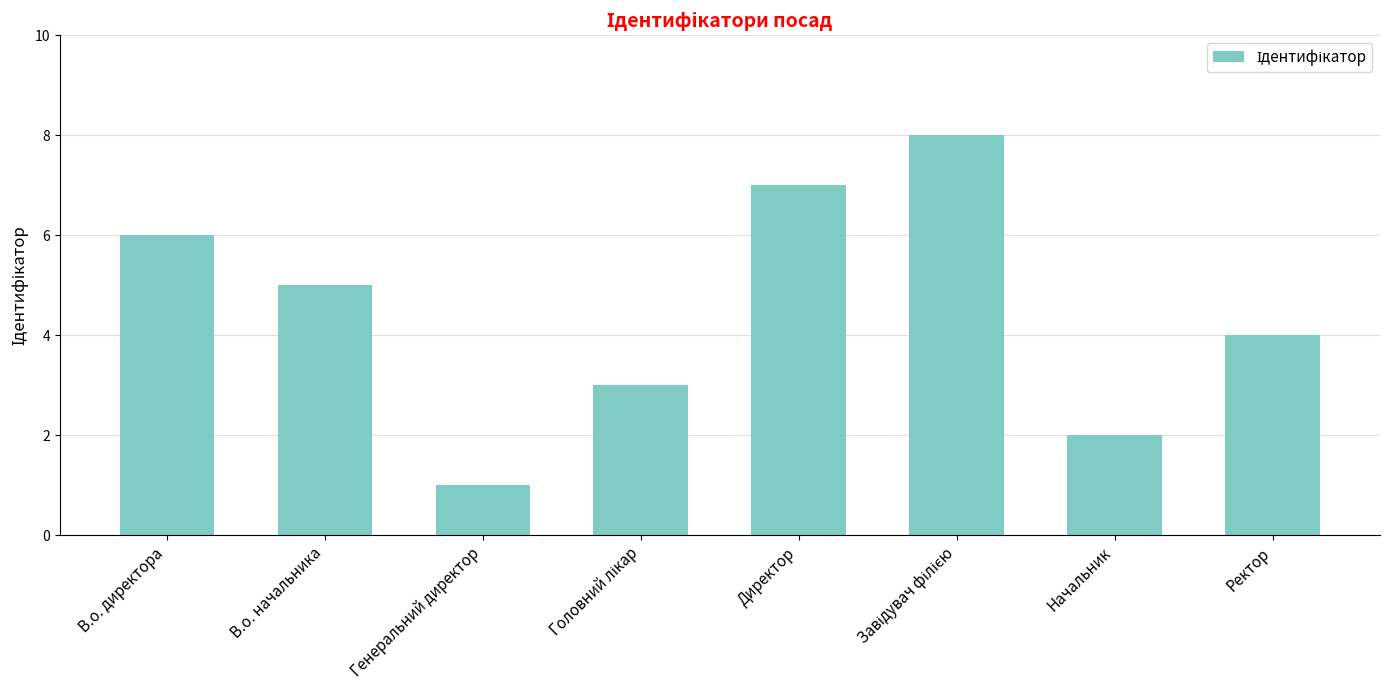

What is the difference between the maximum and minimum values?

7